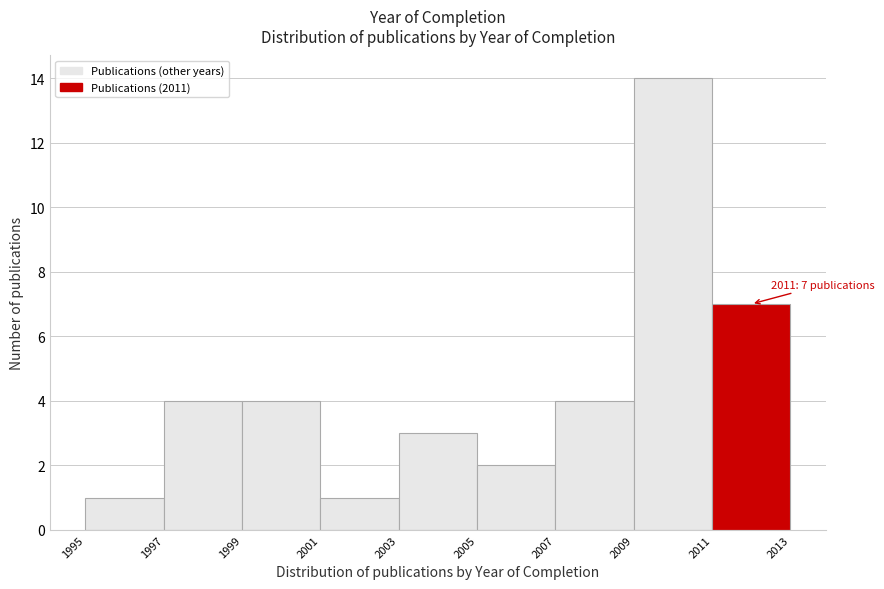

Which range on the x-axis has the tallest bar?

2009 to 2011